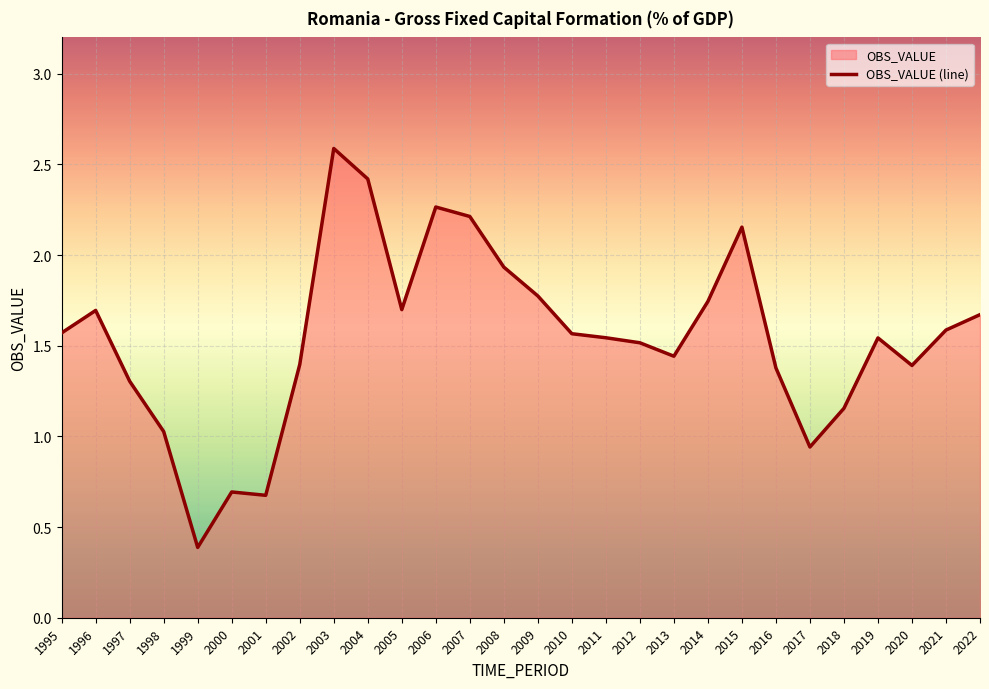

Rank the categories by value from highest to lowest.

2003, 2004, 2006, 2007, 2015, 2008, 2009, 2014, 2005, 1996, 2022, 2021, 1995, 2010, 2011, 2019, 2012, 2013, 2002, 2020, 2016, 1997, 2018, 1998, 2017, 2000, 2001, 1999